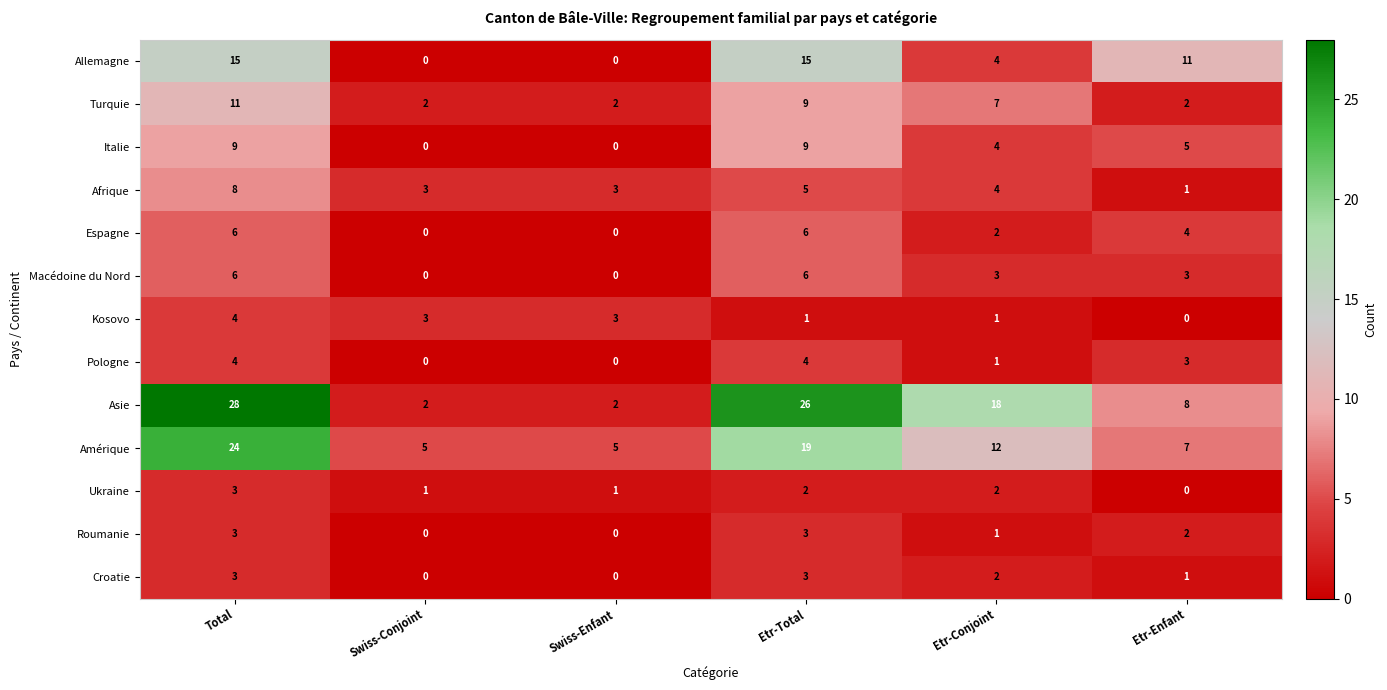

What is the difference between the Espagne values at Swiss-Conjoint and Etr-Total?

6